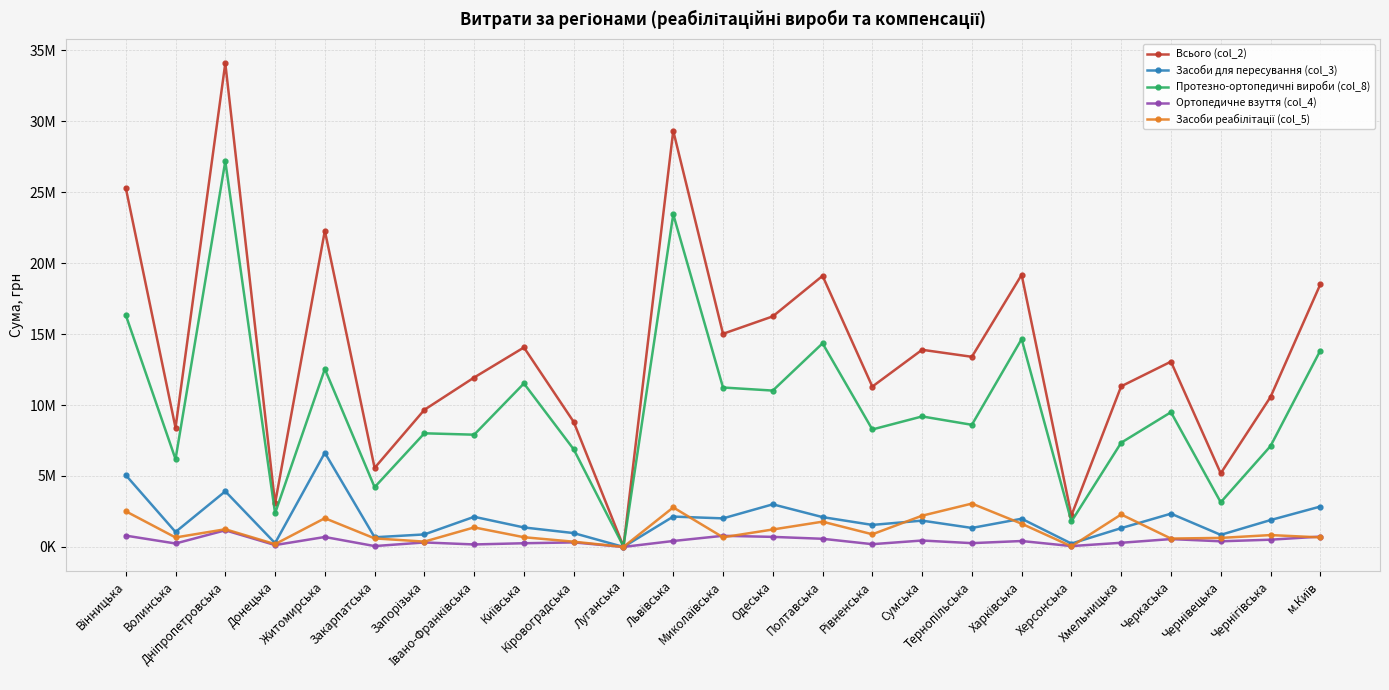

Does the chart have visible grid lines?

Yes